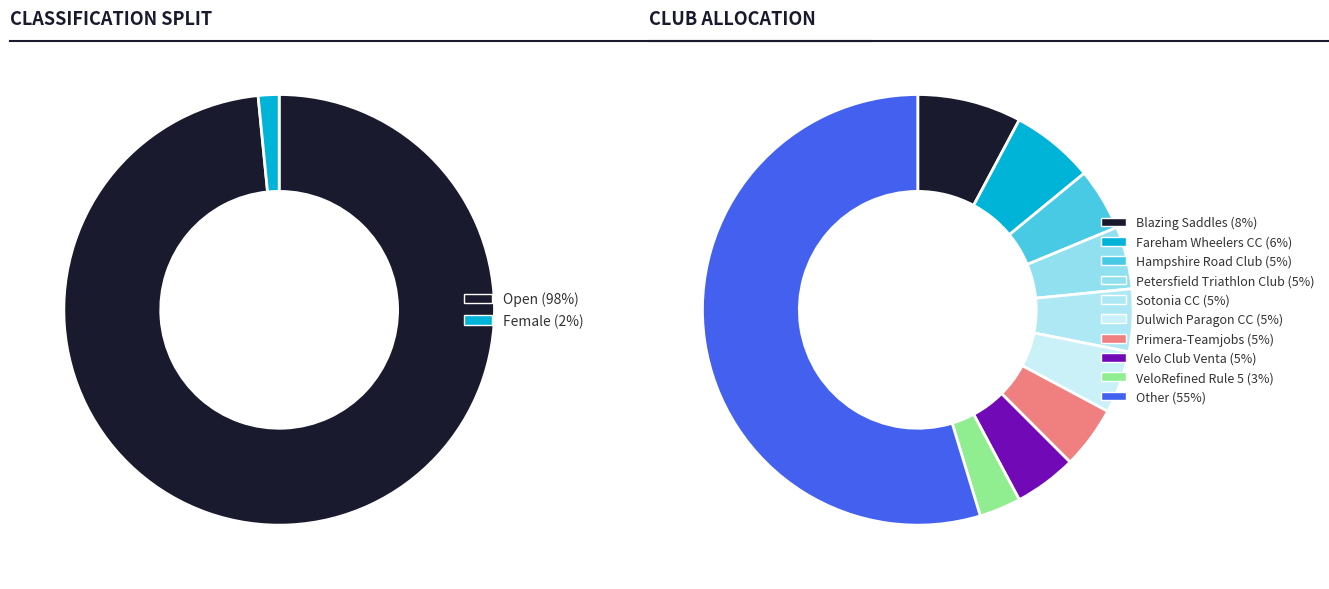

To the nearest percent, what is the combined percentage of Open and Female?

100%